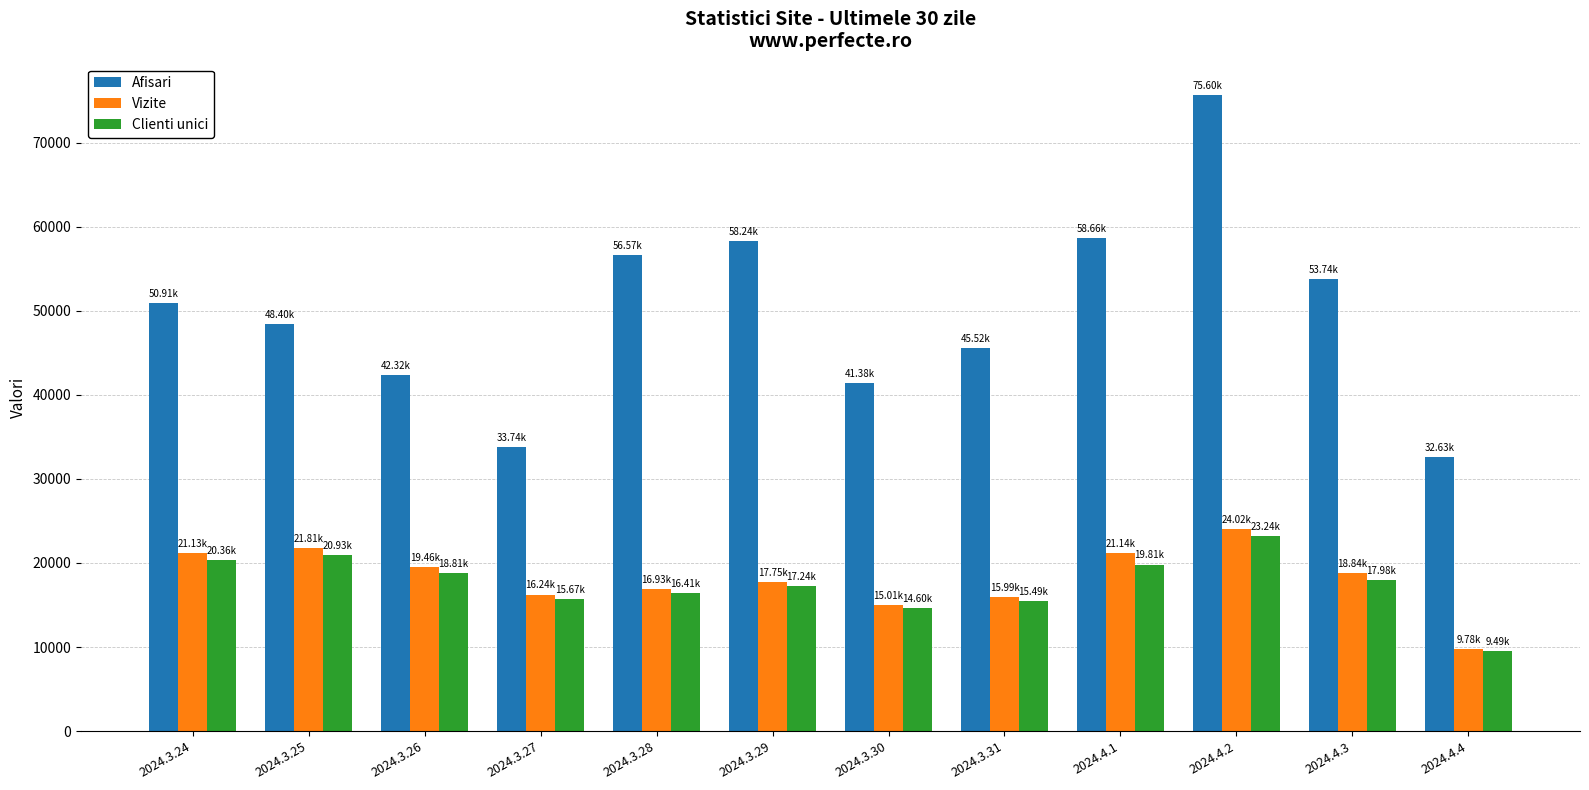

What are all the series names shown in the legend?

Afisari, Vizite, Clienti unici